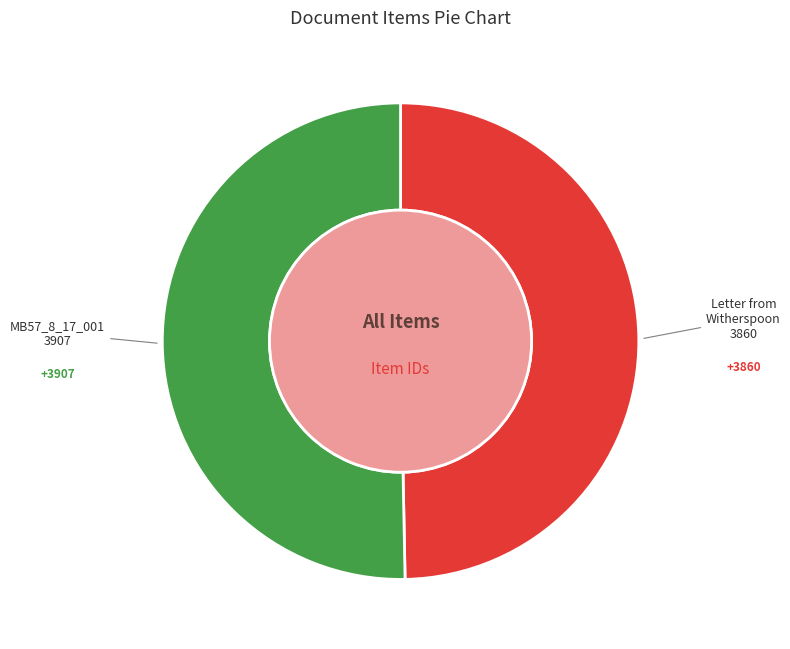

What is the change in value from Item 3860 (Letter from Witherspoon) to Item 3907 (MB57_8_17_001.jpg)?

+47